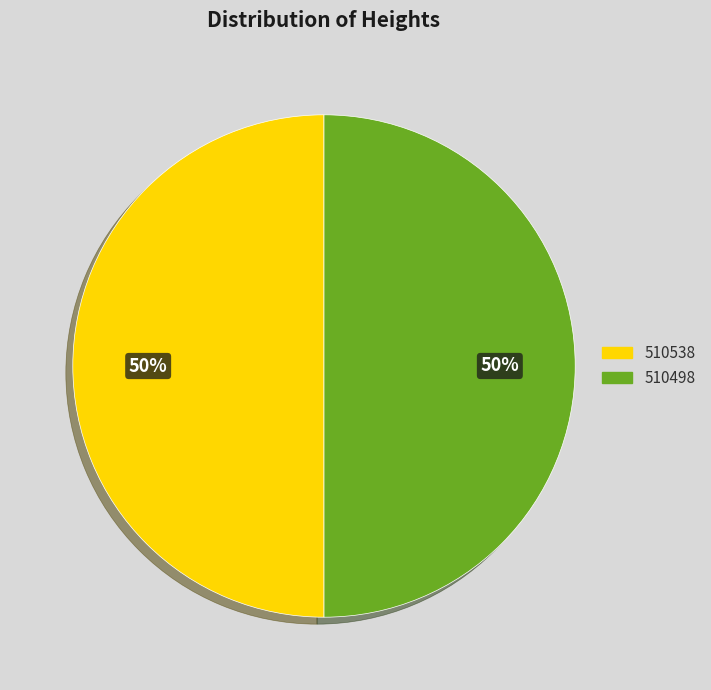

Count the number of slices in the pie.

2